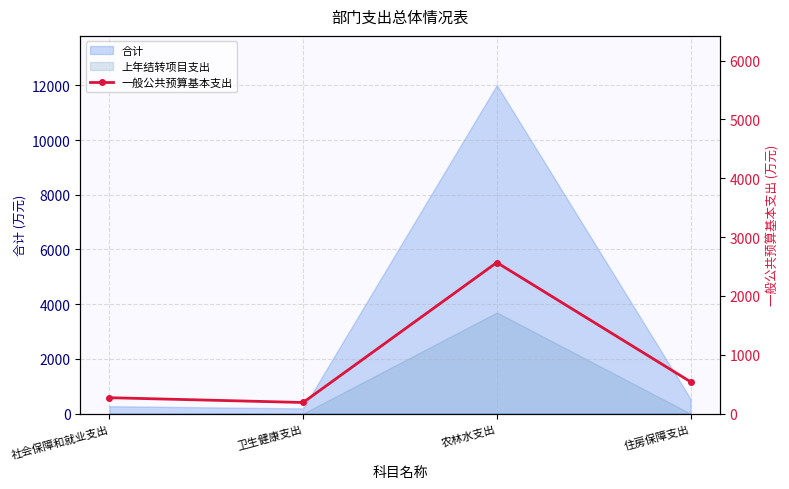

At which category does the data reach its first local valley?

卫生健康支出